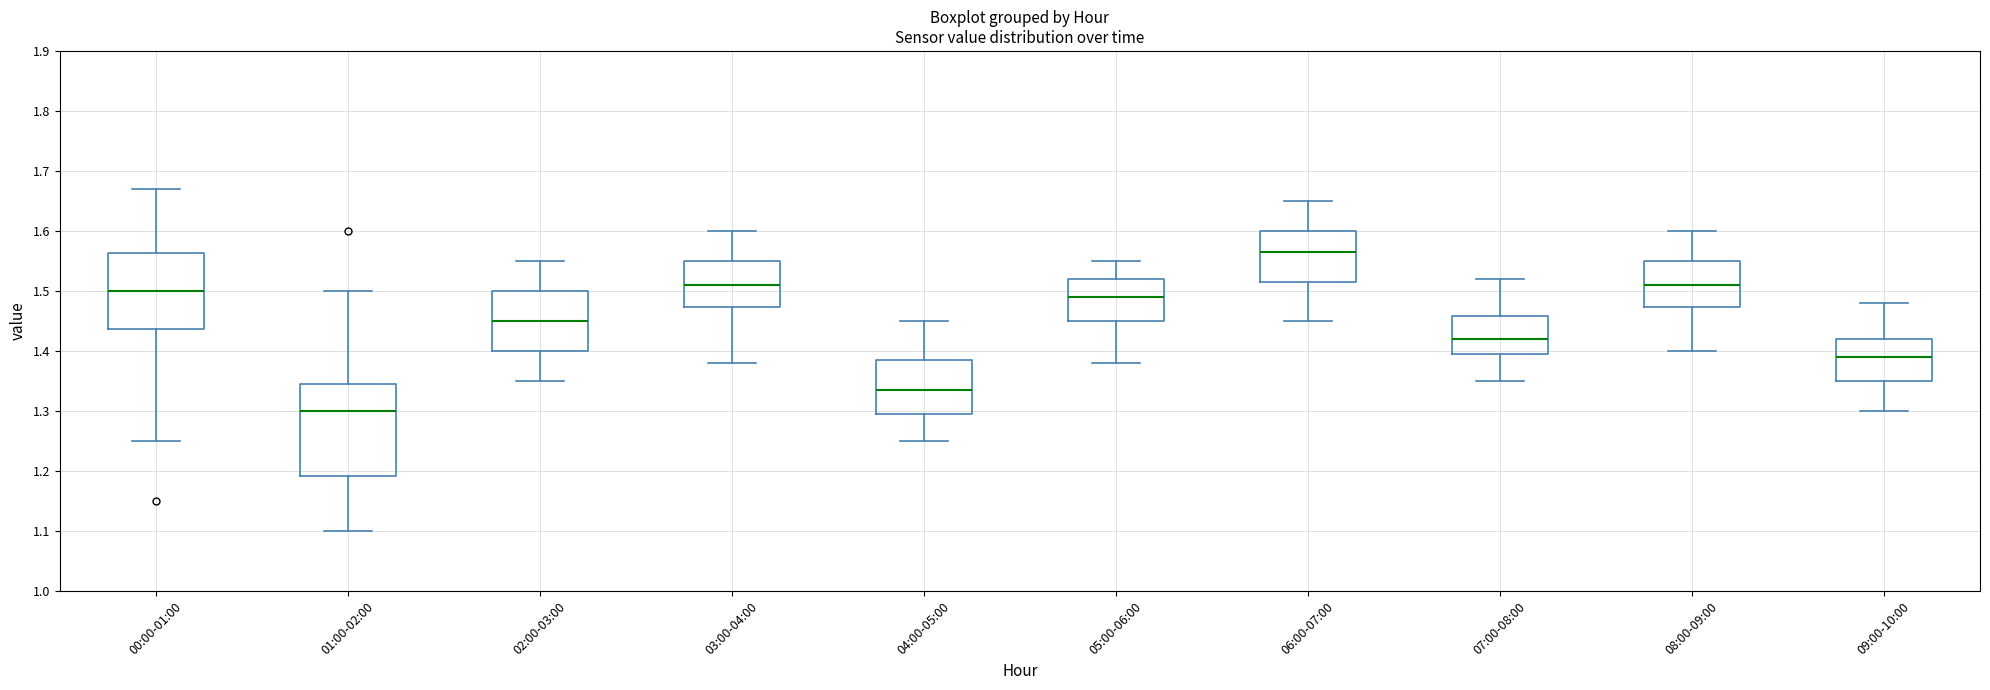

Which box is the tallest, from its lower edge to its upper edge?

01:00-02:00